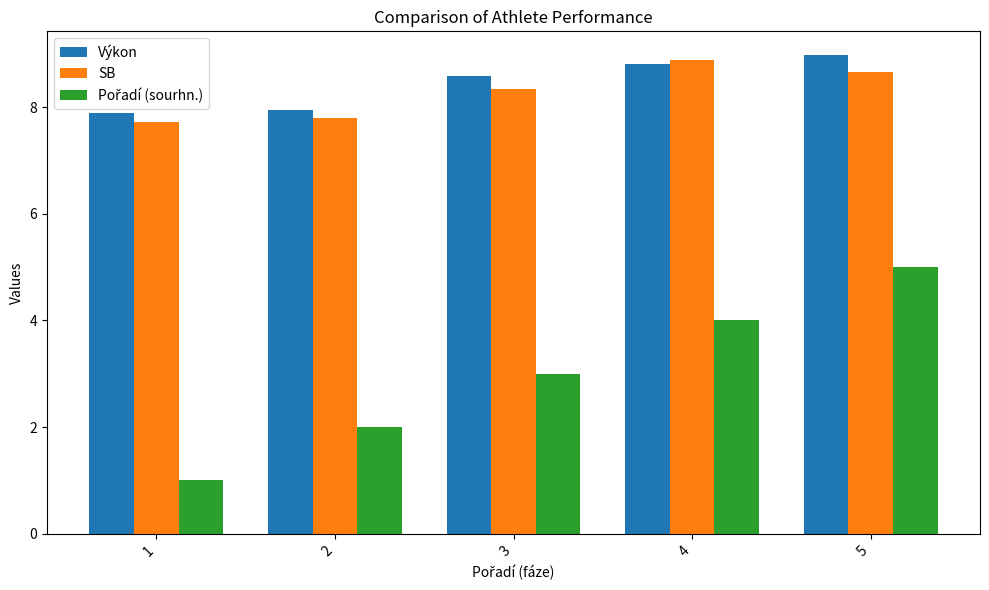

What is the difference between the highest and lowest values at 2?

5.9